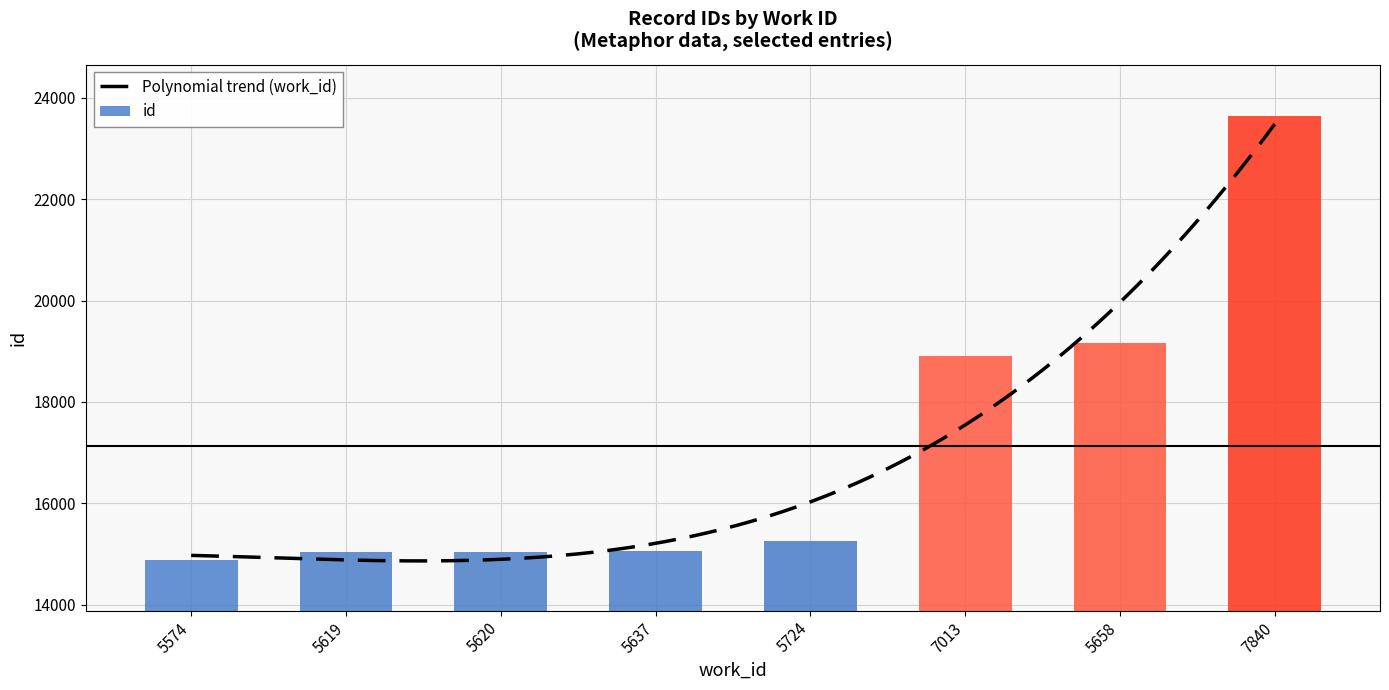

At which label does the data first exceed 15256?

7013